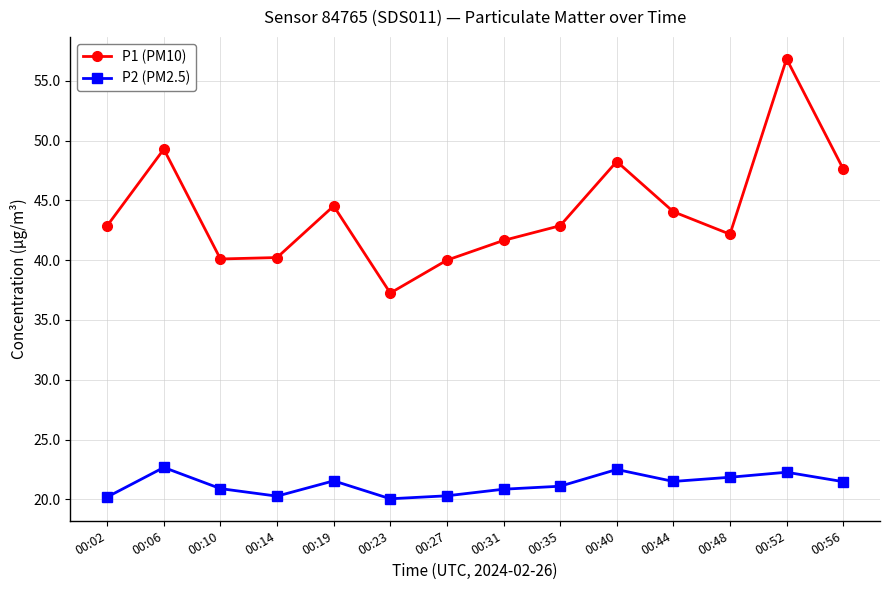

What is the difference between the highest and lowest values at 00:48?

20.3